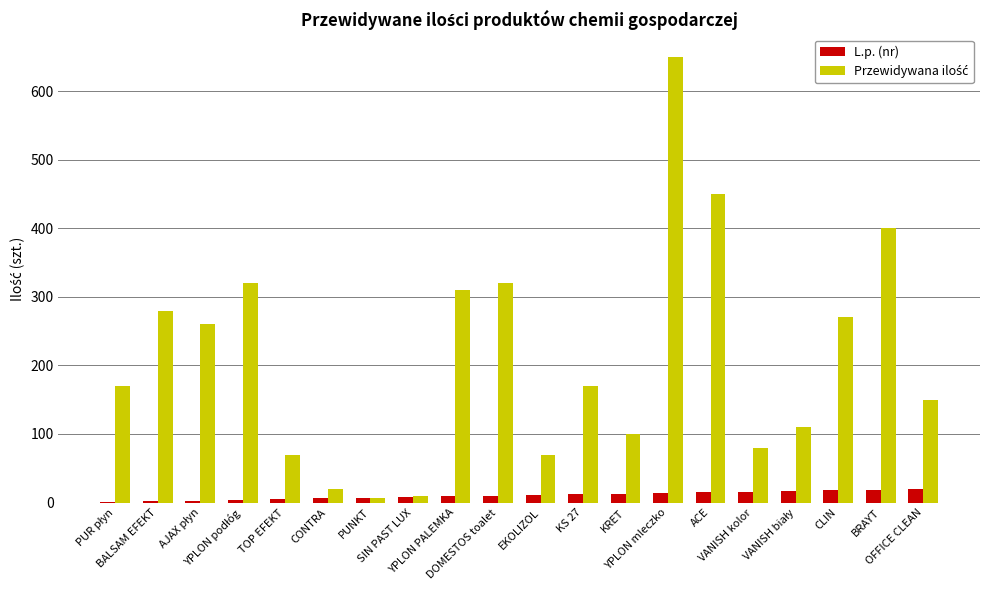

What is the maximum value shown in the chart?

650